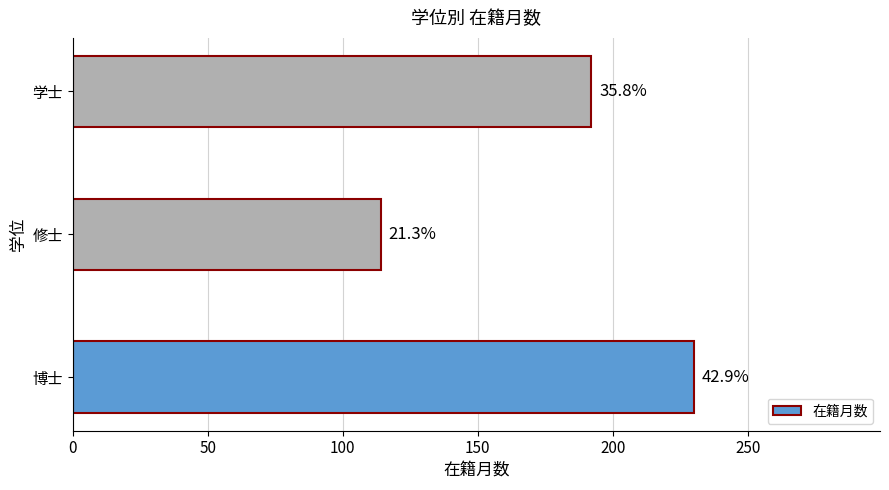

Count the number of data series in this chart.

1